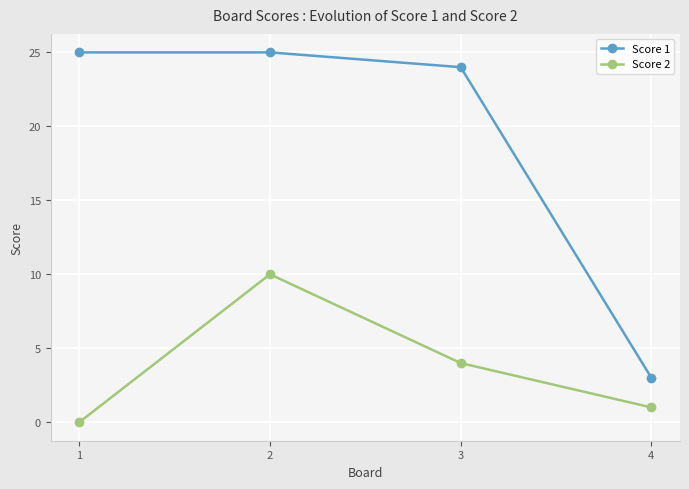

What is the greatest value displayed?

25